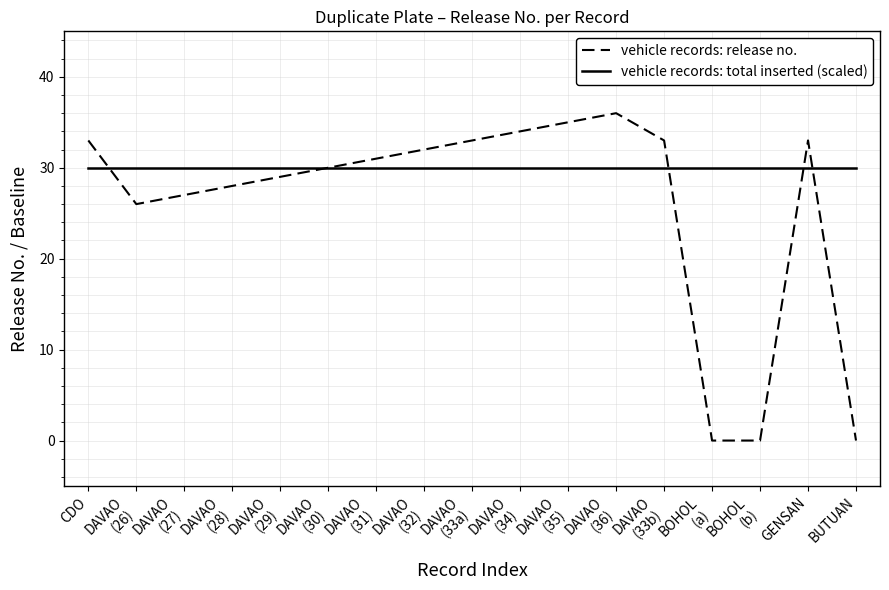

Which series has the largest total across all categories?

vehicle records: total inserted (scaled)